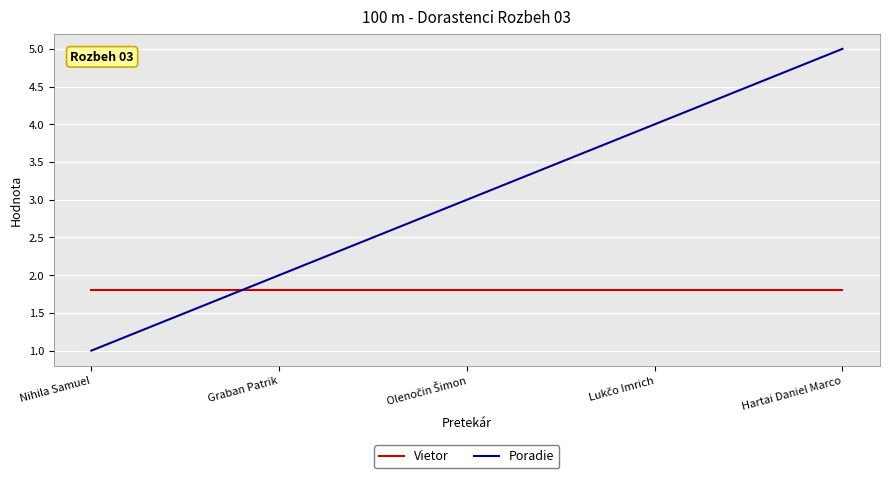

What is the smallest value displayed?

1.0